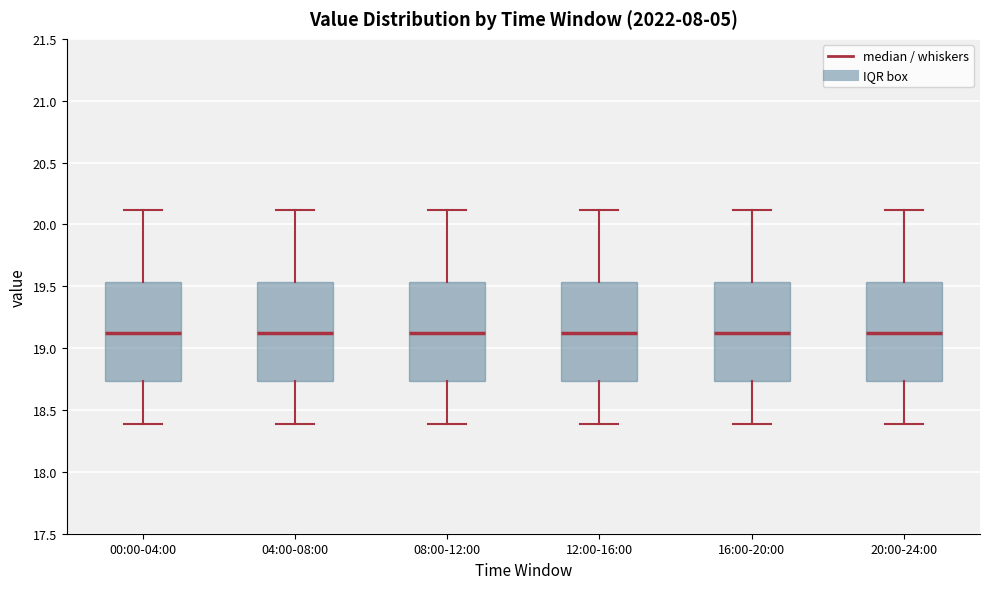

Reading left to right, transcribe this box plot: for each box, give where its median line is, the range the box spans, and where its two whiskers end, as read against the y-axis. The values are not printed on the chart, so give them approximately, as read against the axis.

00:00-04:00: median 19.10, box 18.75 to 19.55, whiskers 18.40 to 20.10
04:00-08:00: median 19.10, box 18.75 to 19.55, whiskers 18.40 to 20.10
08:00-12:00: median 19.10, box 18.75 to 19.55, whiskers 18.40 to 20.10
12:00-16:00: median 19.10, box 18.75 to 19.55, whiskers 18.40 to 20.10
16:00-20:00: median 19.10, box 18.75 to 19.55, whiskers 18.40 to 20.10
20:00-24:00: median 19.10, box 18.75 to 19.55, whiskers 18.40 to 20.10